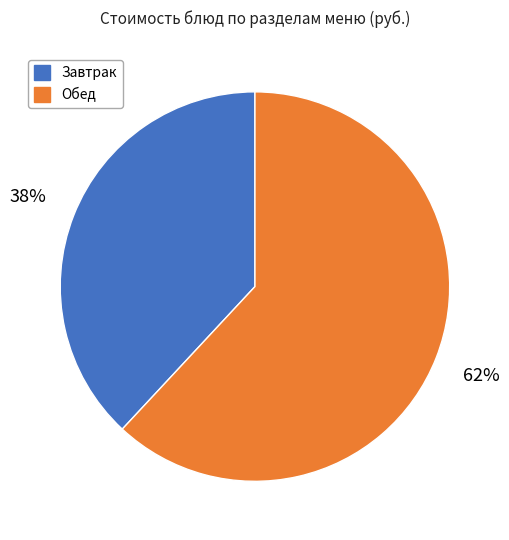

Is there a majority slice in this chart?

Yes